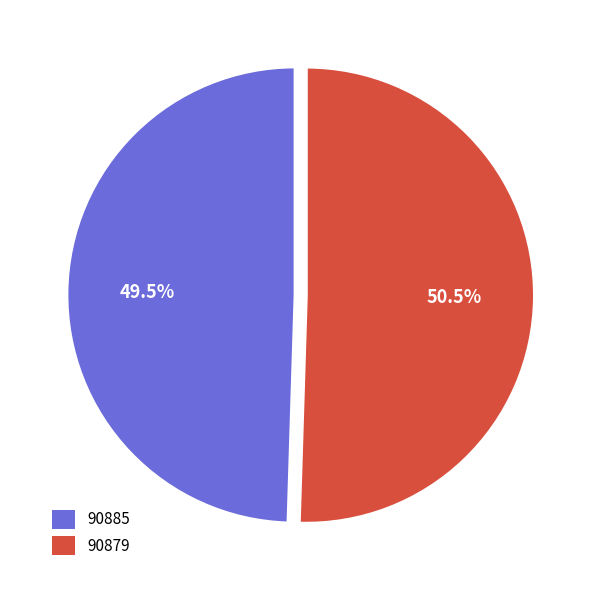

Rank the categories by value from highest to lowest.

90879, 90885